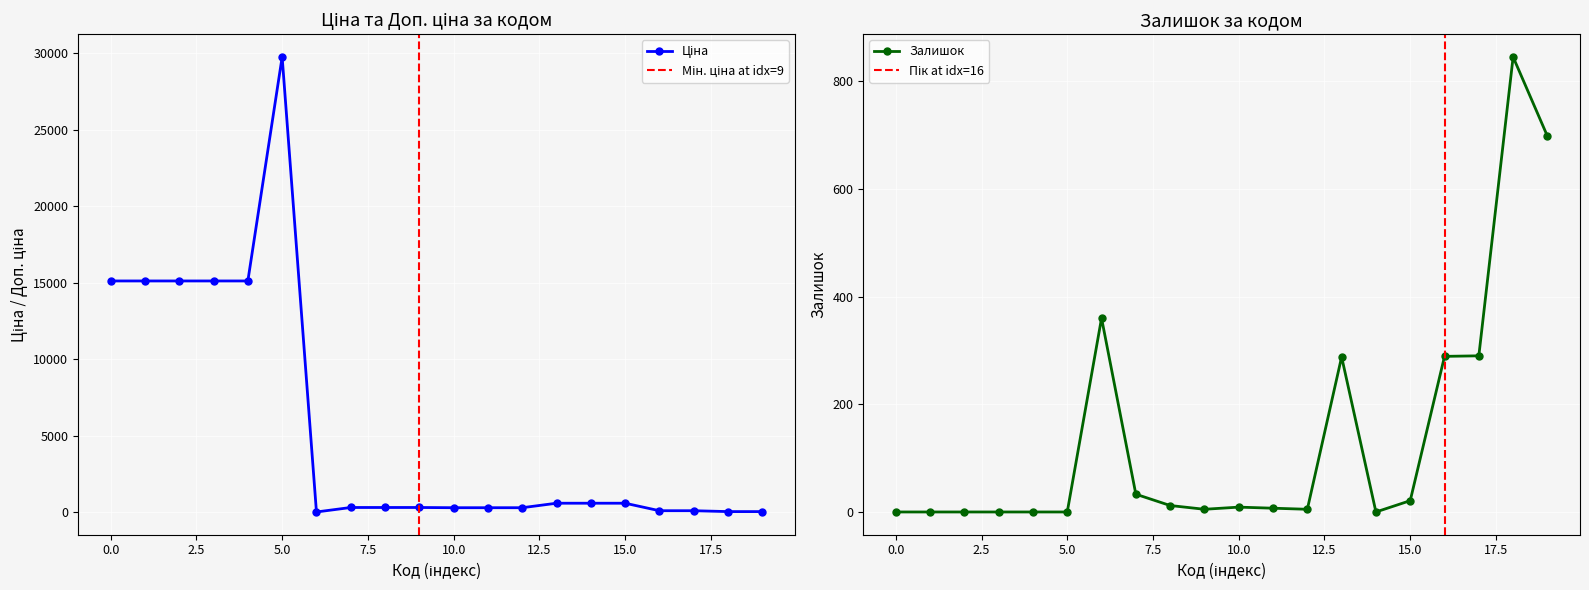

Rank the series by their maximum value, from highest to lowest.

Ціна, Залишок